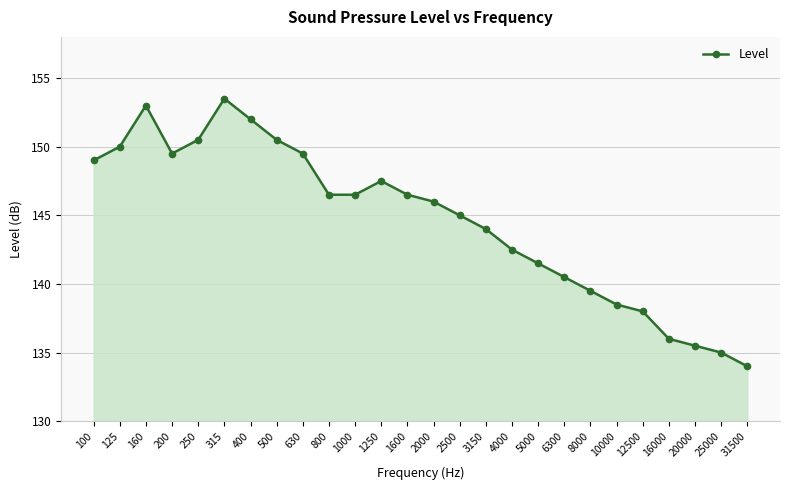

What is the smallest value displayed?

134.0